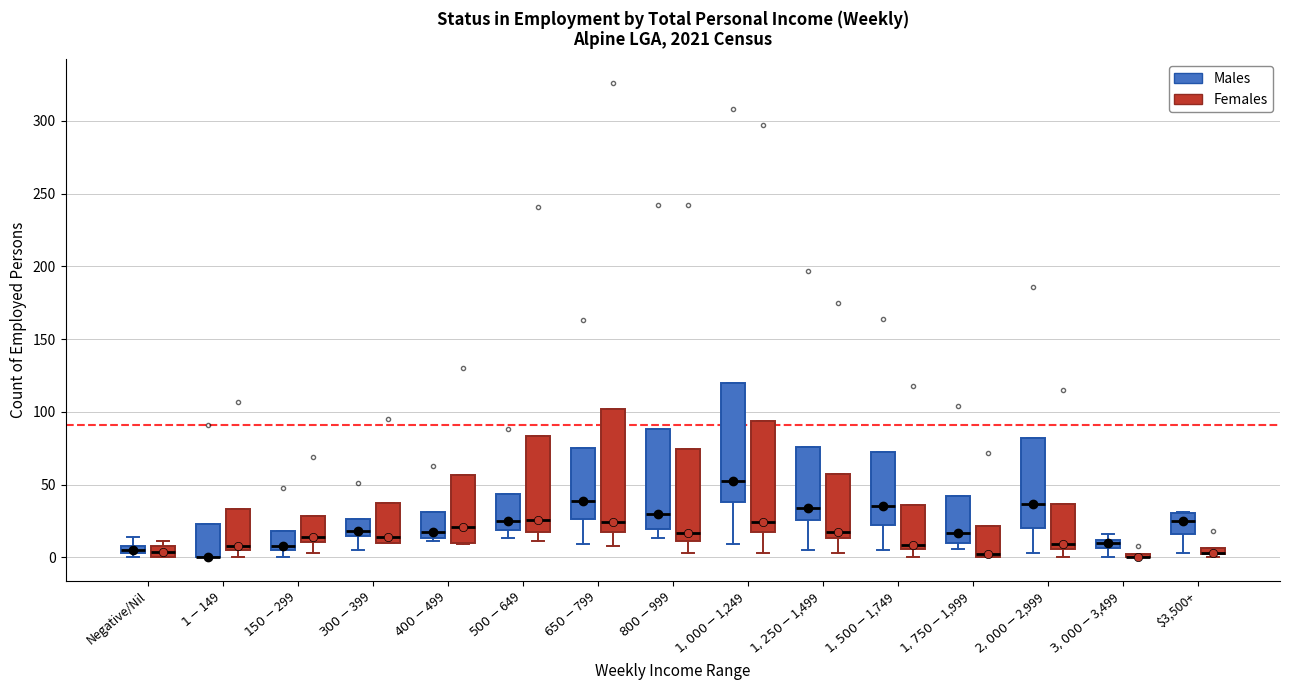

Where is the lower edge of the box for $3,500+ (Females) on the y-axis? The values are not printed on the chart, so give them approximately, as read against the axis.

0